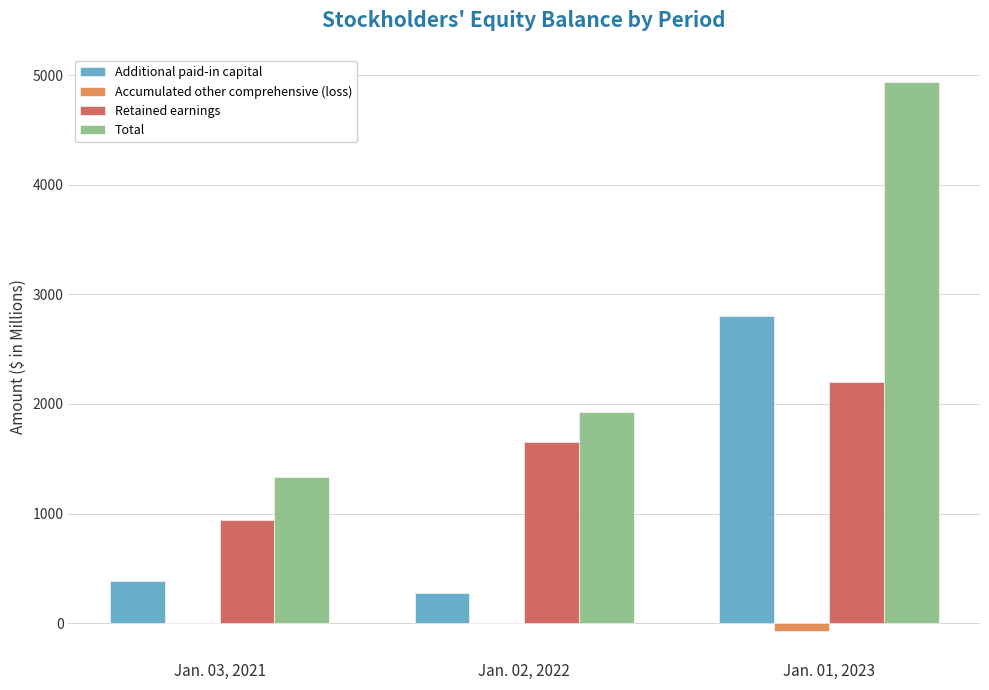

Is it true that Total equals 4934.6 at Jan. 01, 2023?

True